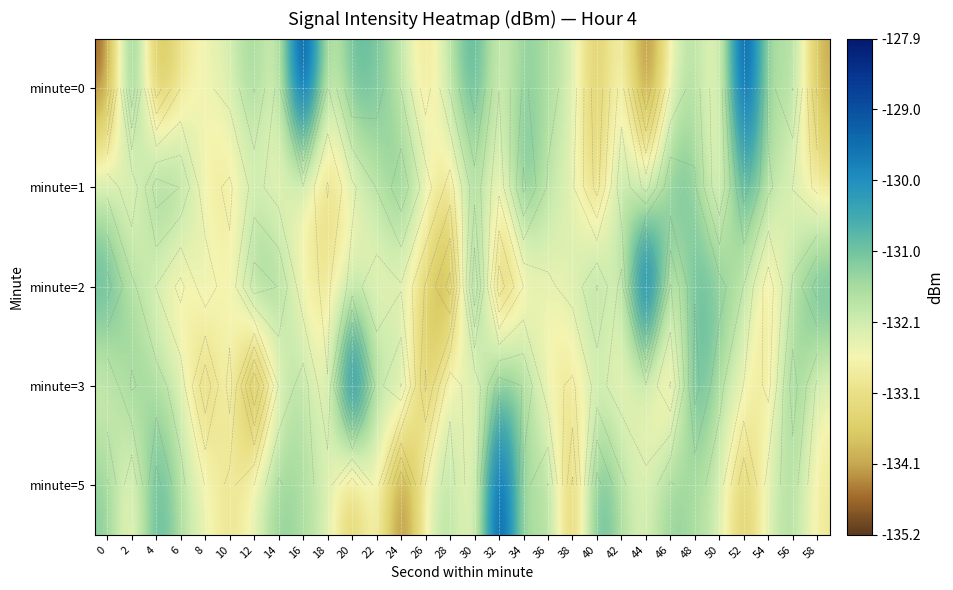

What is the minimum value shown in the chart?

-135.2